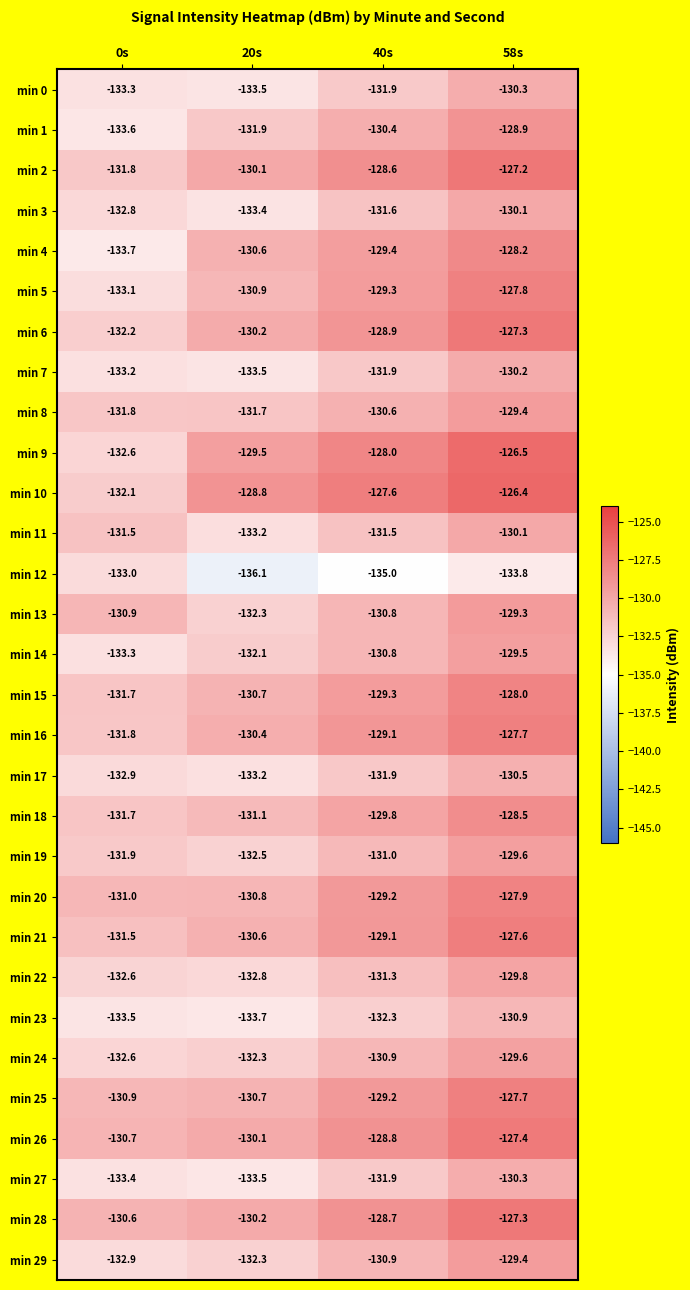

Which label corresponds to the largest value in the chart?

58s